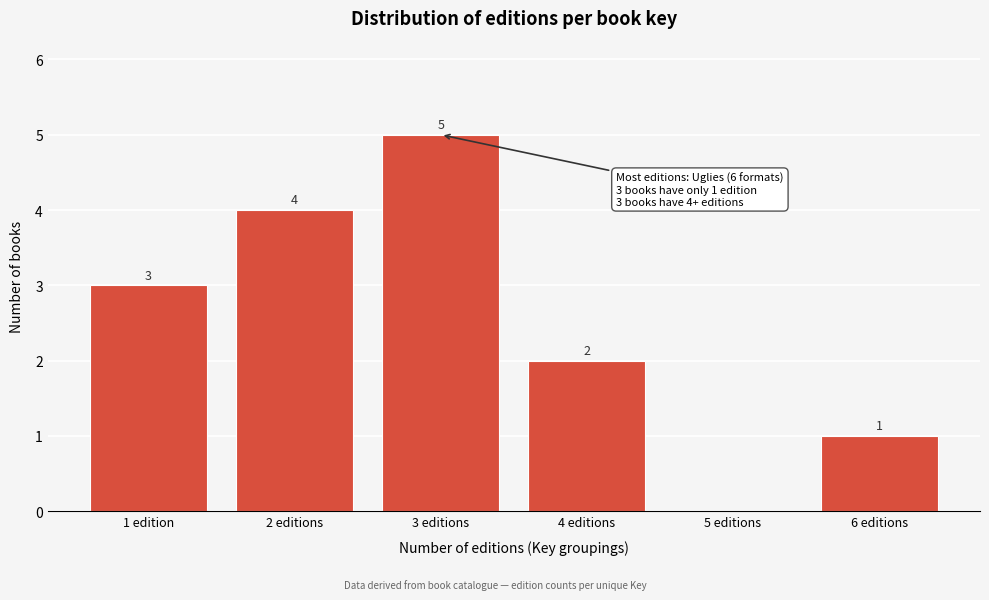

Reading left to right, transcribe all the data shown in this chart.

1 edition=3	2 editions=4	3 editions=5	4 editions=2	5 editions=0	6 editions=1